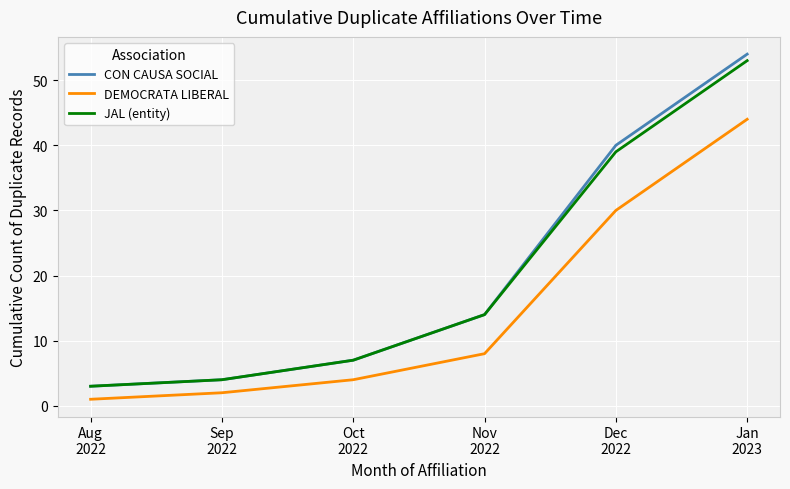

True or false: DEMOCRATA LIBERAL and JAL (entity) cross at least once.

False